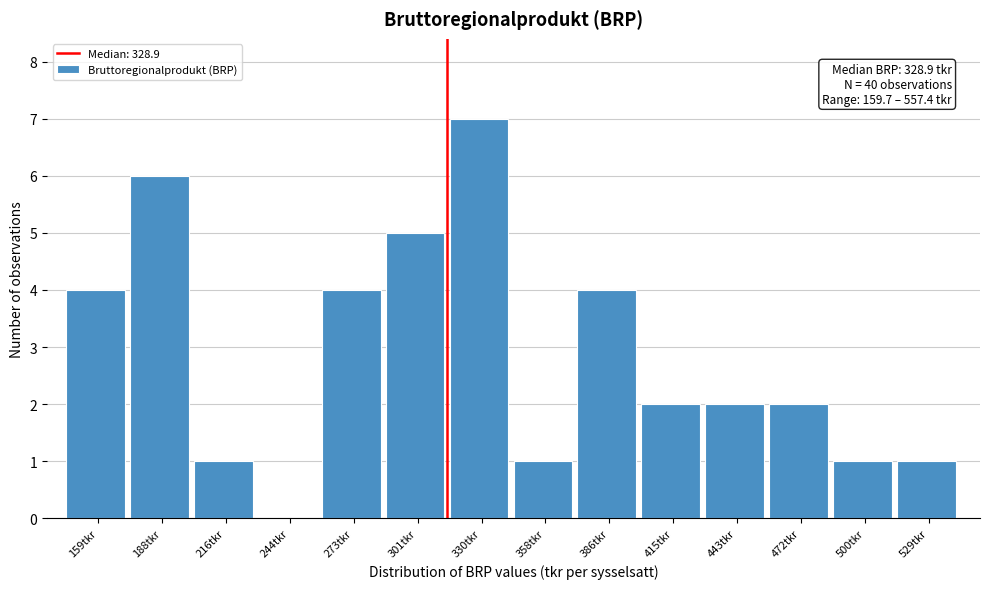

Reading left to right, list all the values displayed in this chart.

159tkr=4	188tkr=6	216tkr=1	244tkr=0	273tkr=4	301tkr=5	330tkr=7	358tkr=1	386tkr=4	415tkr=2	443tkr=2	472tkr=2	500tkr=1	529tkr=1